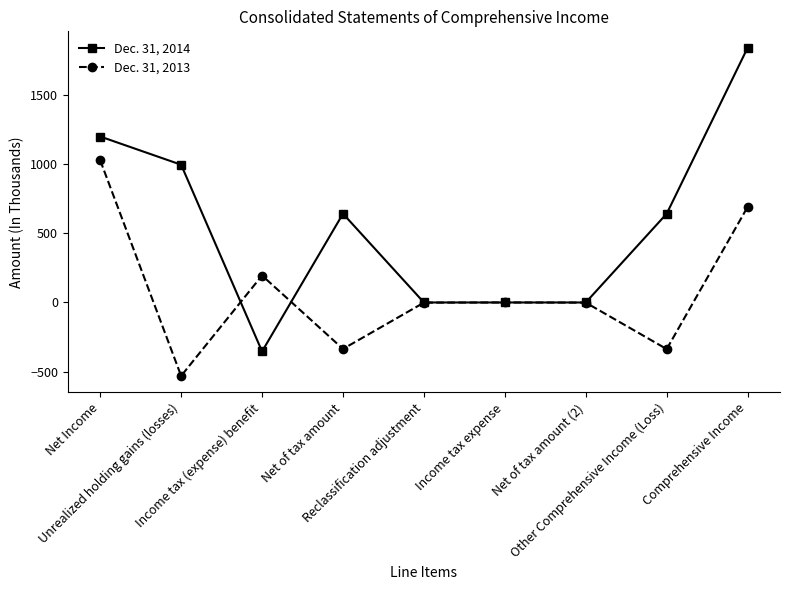

The value of Dec. 31, 2013 at Other Comprehensive Income (Loss) is -337. True or false?

True